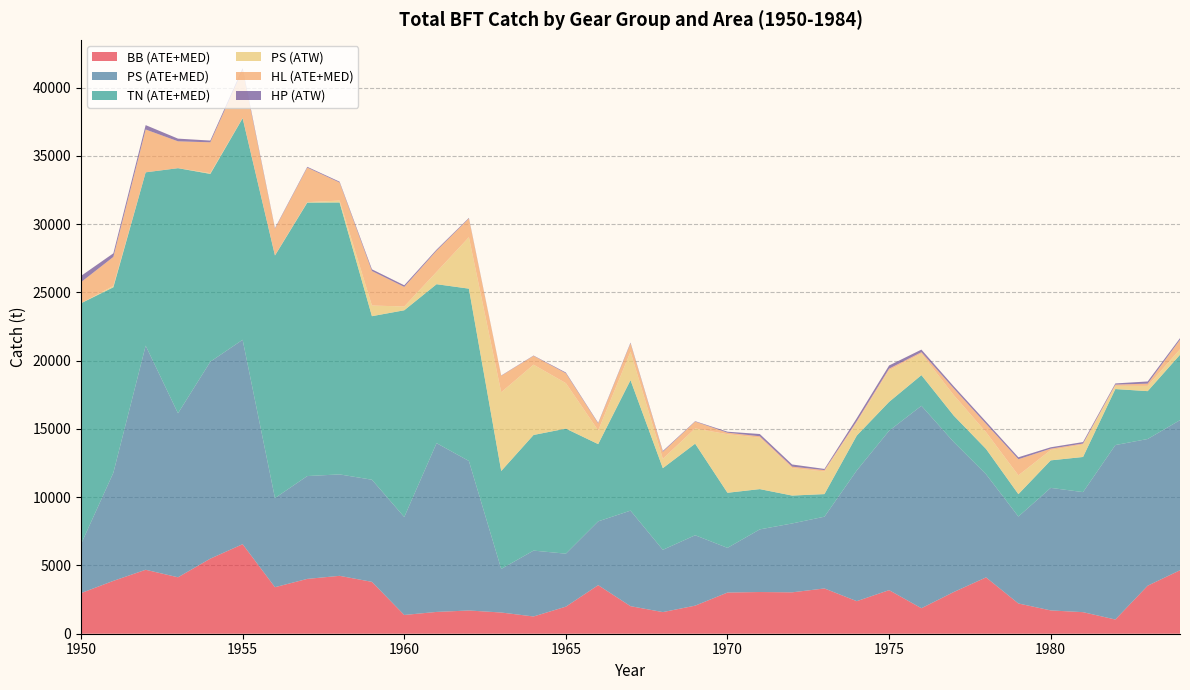

Reading left to right, list all the values displayed in this chart.

BB (ATE+MED): 2975.2	3872.0	4685.2	4135.1	5500.3	6559.1	3409.0	4017.0	4241.0	3800.0	1374.0	1597.5	1702.1	1554.0	1263.0	1983.6	3557.2	2018.5	1585.1	2056.4	3016.9	3055.1	3032.0	3316.1	2385.3	3193.4	1868.0	3054.6	4126.2	2216.3	1707.3	1579.4	1040.4	3518.5	4648.5
PS (ATE+MED): 3589.9	7918.8	16419.2	12013.2	14427.3	14976.4	6528.4	7534.0	7430.8	7481.9	7174.7	12363.3	10953.3	3191.0	4826.2	3881.8	4674.6	7000.0	4561.5	5157.8	3272.8	4588.9	5045.5	5257.5	9577.7	11677.0	14830.0	10989.0	7556.0	6369.0	8978.0	8795.0	12781.0	10747.0	10996.7
TN (ATE+MED): 17646.4	13589.8	12698.9	17958.0	13759.7	16230.2	17772.6	20033.2	19923.1	11981.0	15147.4	11645.5	12624.7	7176.6	8471.6	9161.1	5658.7	9559.6	5982.8	6707.9	4036.6	2950.5	2044.4	1655.2	2553.1	2114.3	2245.9	1934.0	1852.5	1639.9	2015.1	2573.9	4103.0	3506.0	4791.9
PS (ATW): 1.0	100.0	0.0	0.0	55.0	19.0	13.0	33.0	138.0	781.0	277.0	903.0	3768.0	5770.0	5150.0	3331.0	1006.0	2082.0	687.0	1118.0	4288.0	3769.0	2011.0	1656.0	960.0	2320.0	1582.0	1502.0	1230.0	1381.0	758.0	910.0	237.0	384.0	401.0
HL (ATE+MED): 1541.7	2124.1	3134.3	1967.3	2257.6	3516.3	1946.2	2530.0	1322.6	2528.5	1435.5	1554.2	1370.0	1203.1	644.1	723.4	502.0	615.0	508.0	501.0	114.0	101.0	106.0	102.0	100.0	114.0	100.0	488.0	611.0	1177.0	98.0	74.0	89.0	166.0	700.9
HP (ATW): 459.0	263.0	323.0	197.0	129.0	135.0	47.0	58.0	61.0	125.0	119.0	78.0	44.0	22.0	24.0	55.0	46.0	53.0	61.0	30.0	72.0	166.0	160.0	86.0	214.0	233.3	189.0	157.0	158.0	143.0	102.0	109.0	86.0	159.0	115.0